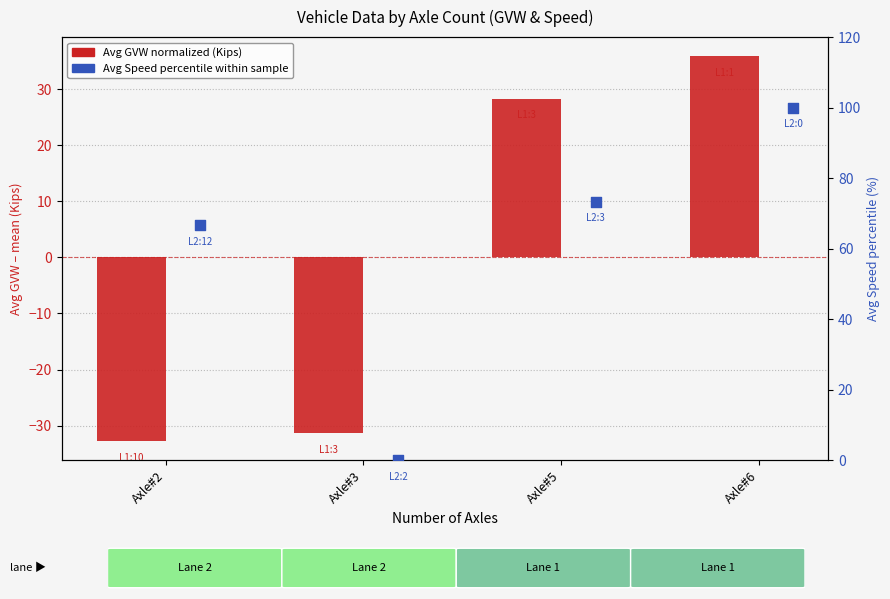

At how many categories does at least one series exceed 27?

3